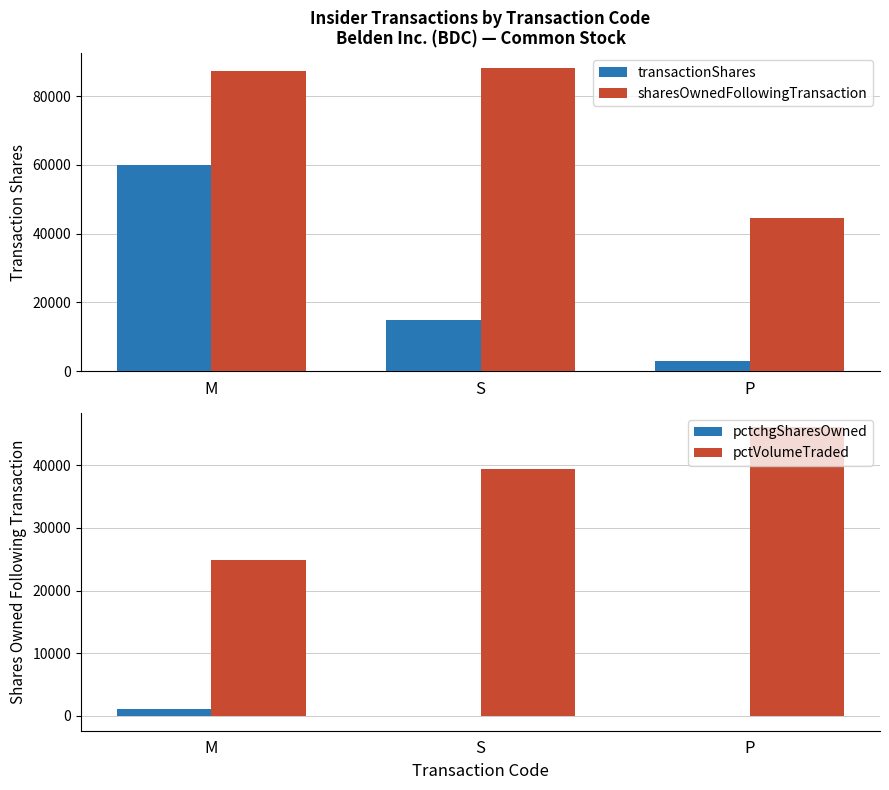

What is the approximate value of pctchgSharesOwned at P, to the nearest 50?

50